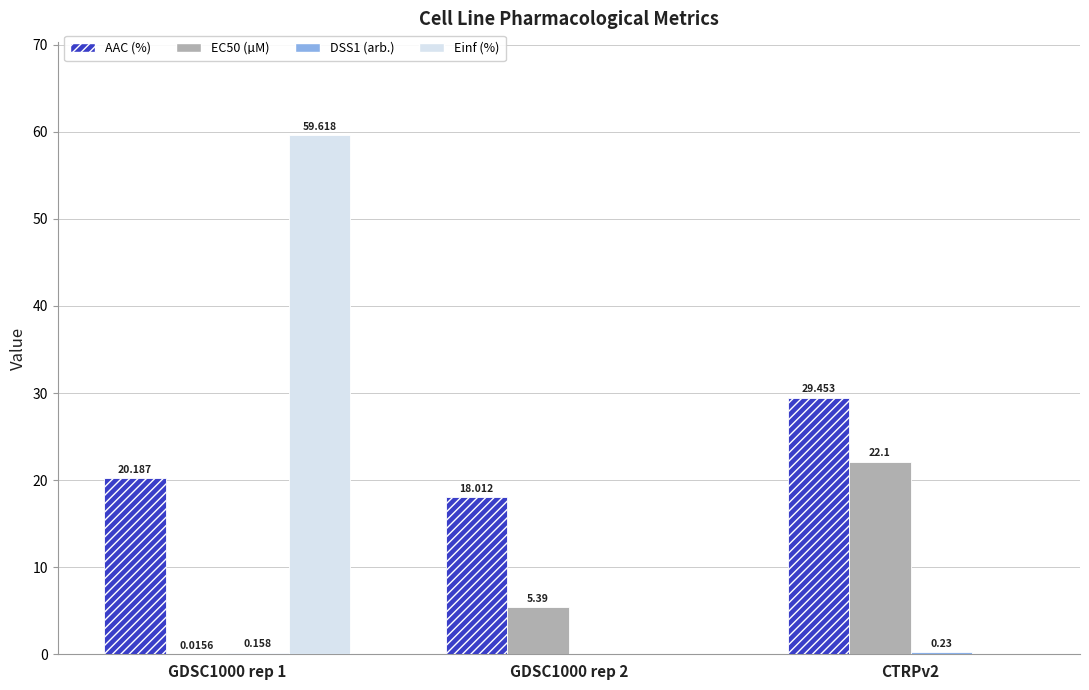

Count the number of categories in the chart.

3